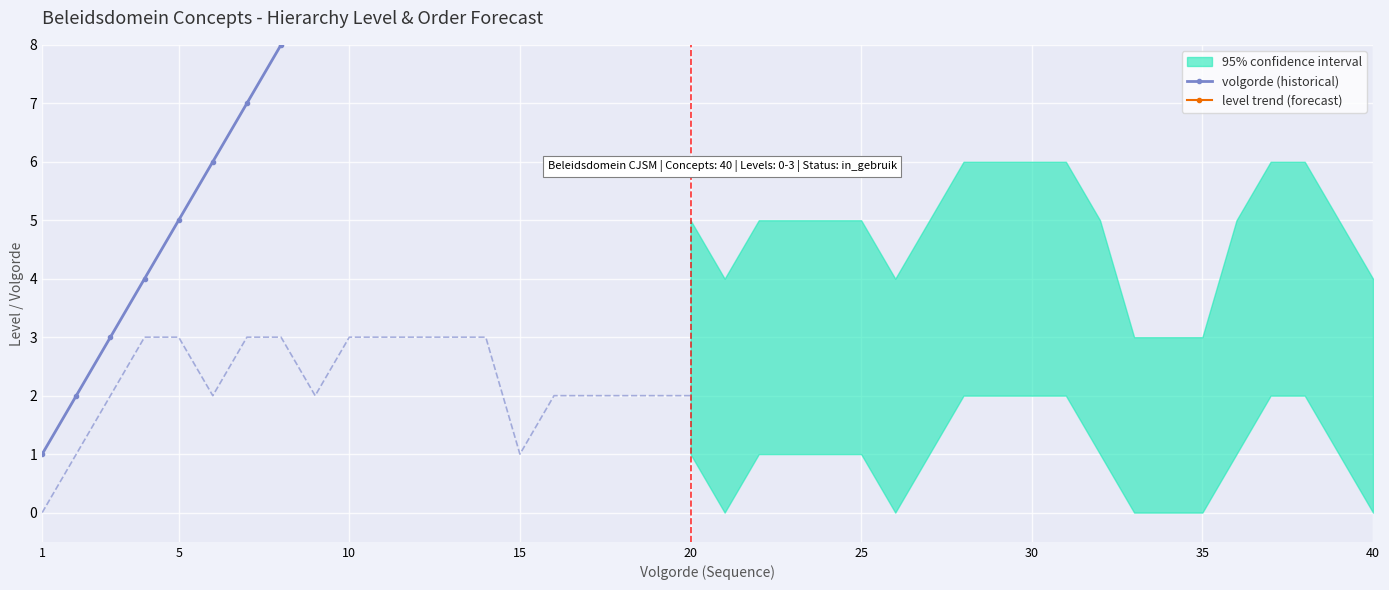

Which series has the widest spread of values?

volgorde